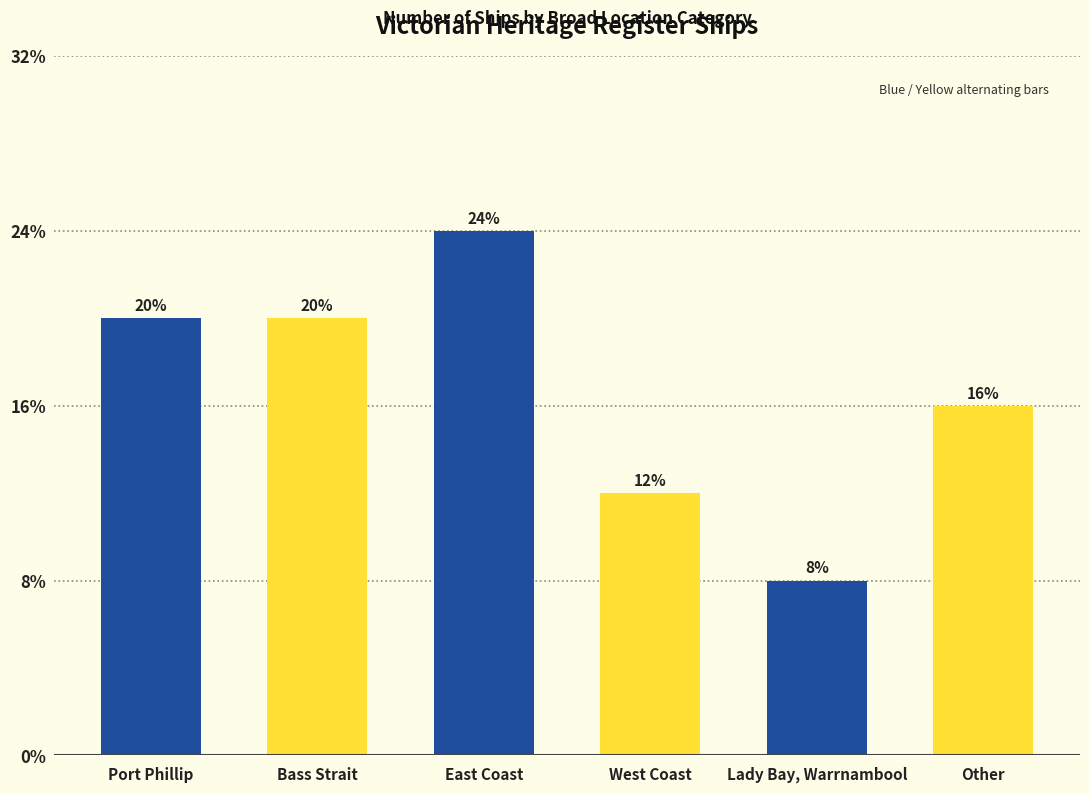

Reading right to left, list all the values displayed in this chart.

Other=4	Lady Bay, Warrnambool=2	West Coast=3	East Coast=6	Bass Strait=5	Port Phillip=5